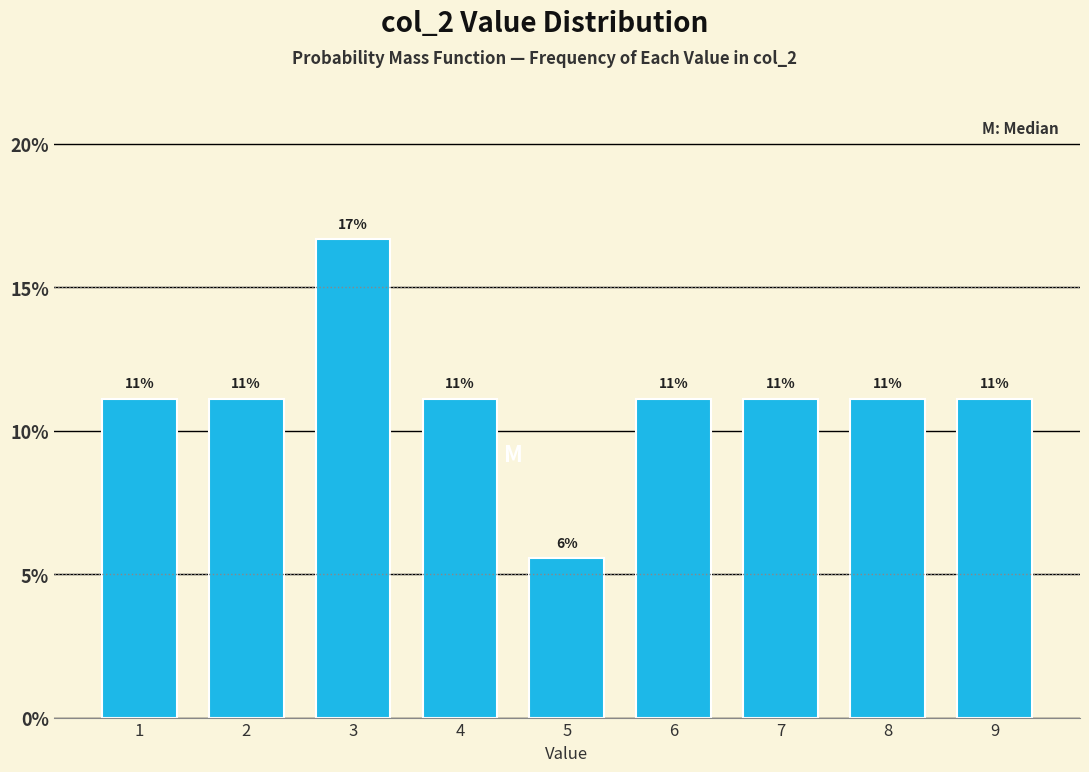

How many bars are there in total?

9